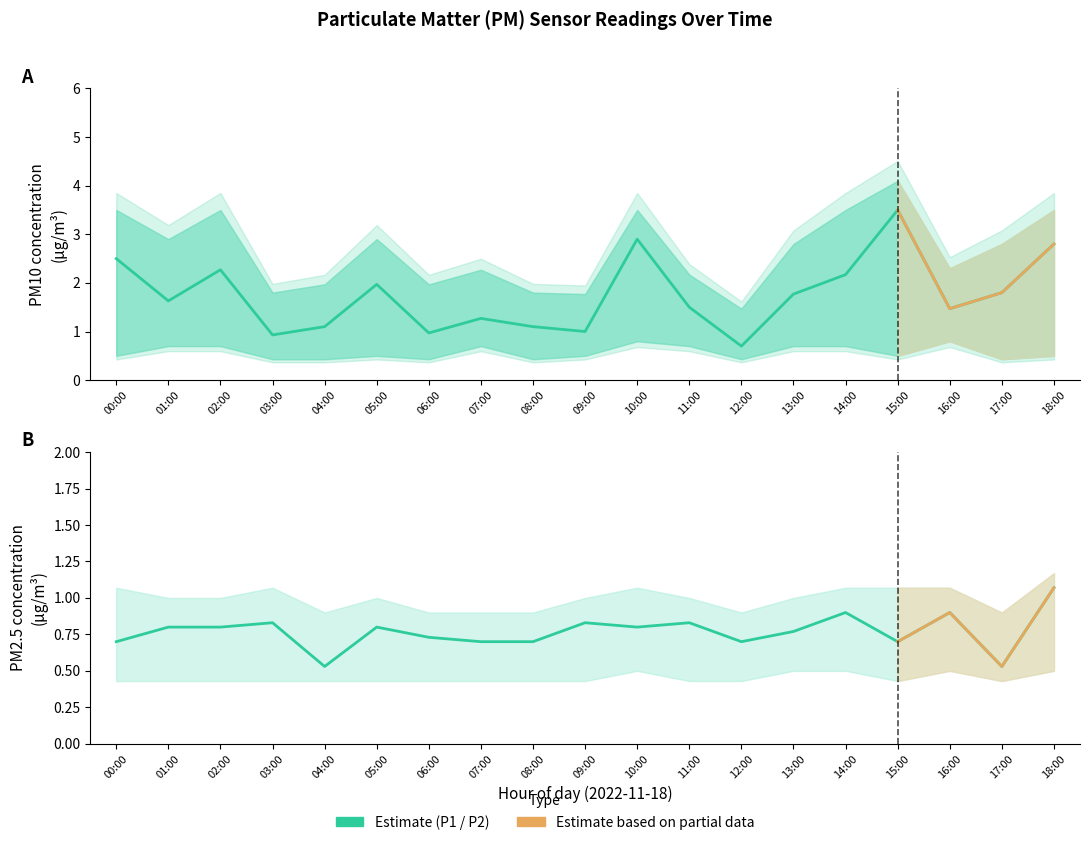

Between 02:00 and 13:00, which is larger?

02:00